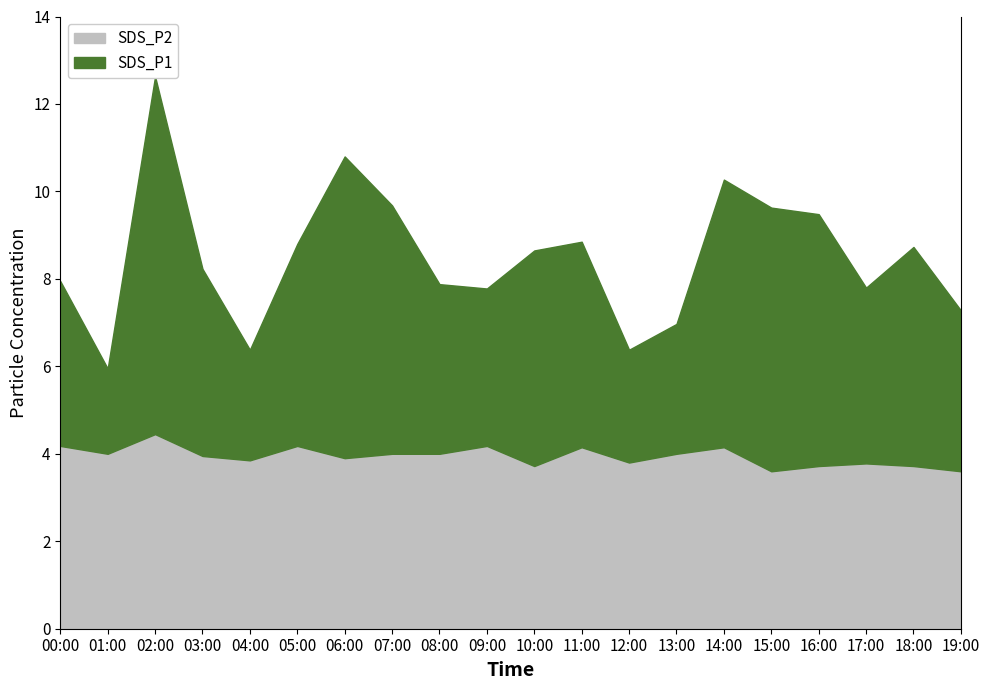

How many data points in SDS_P1 are above 8?

11